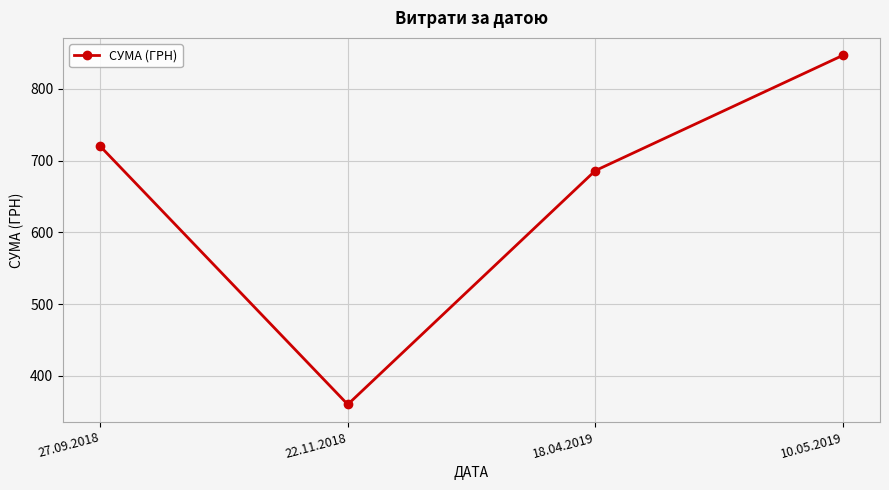

Read the value at 10.05.2019.

846.7